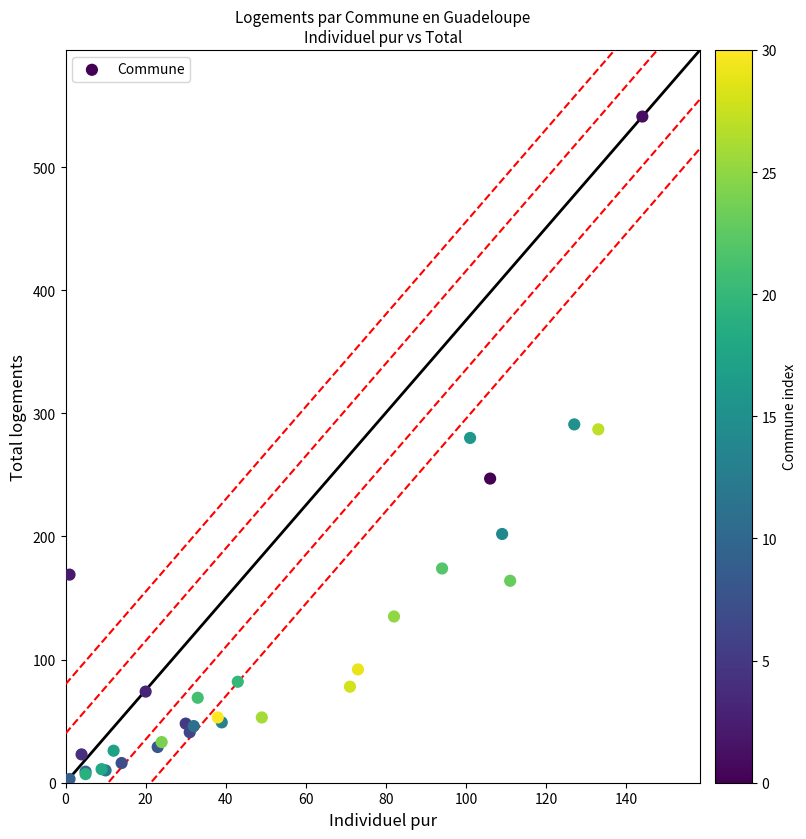

What Y value in the scatter plot is closest to 272?

280